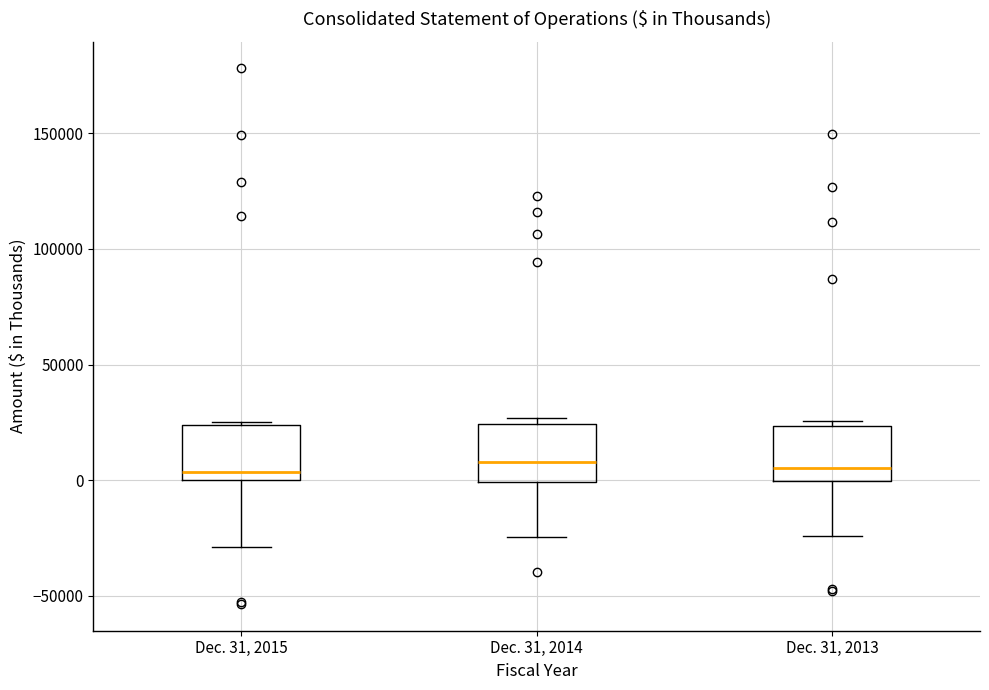

Where is the lower edge of the box for Dec. 31, 2013 on the y-axis? The values are not printed on the chart, so give them approximately, as read against the axis.

0